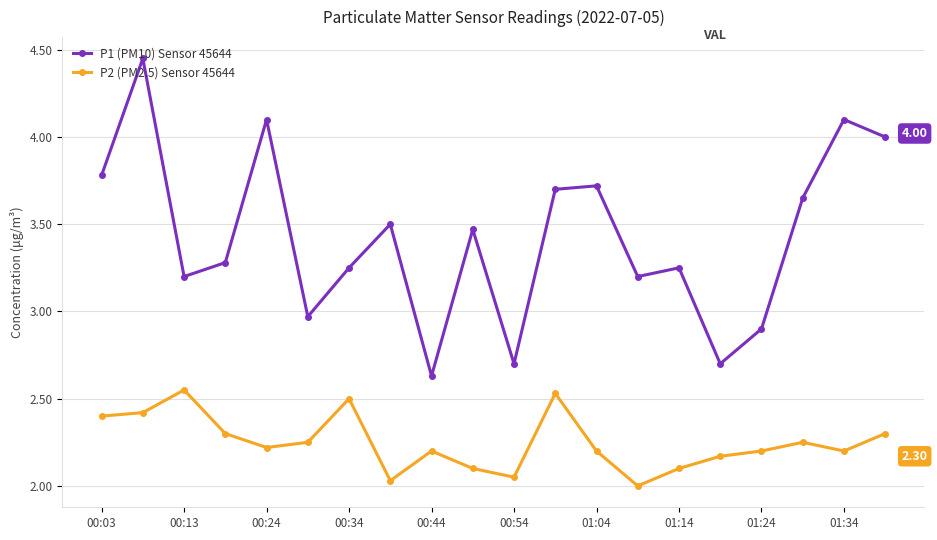

True or false: P1 (PM10) Sensor 45644 and P2 (PM2.5) Sensor 45644 cross at least once.

False